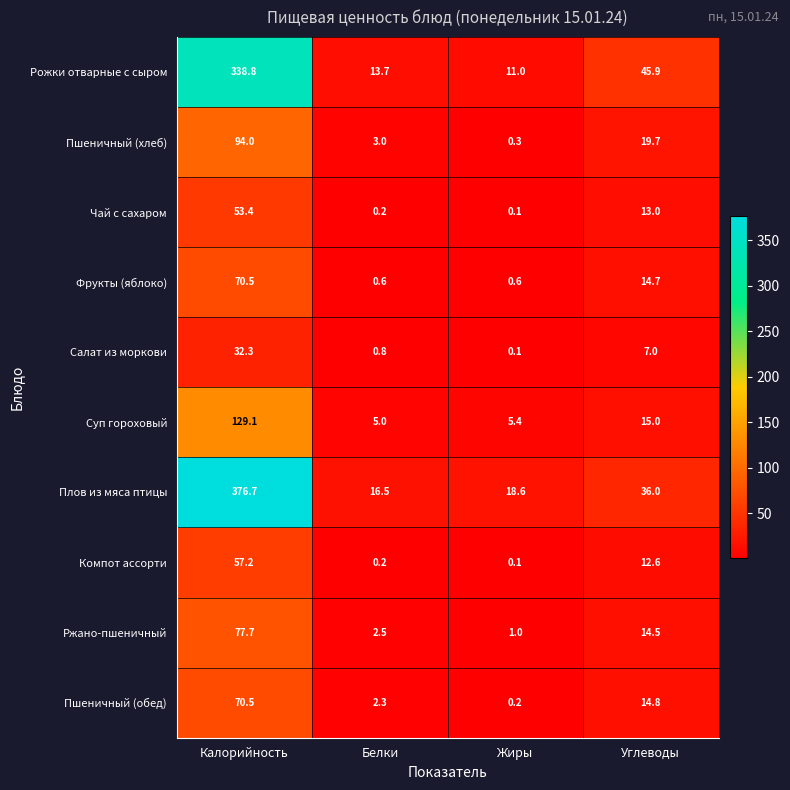

What is the greatest value displayed?

376.7